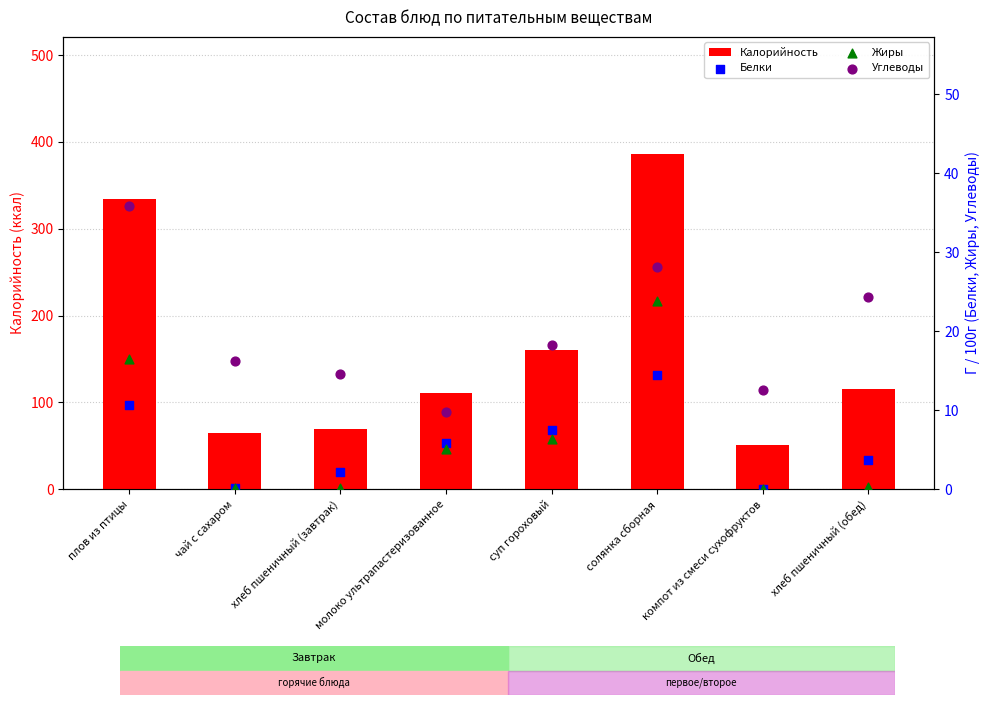

What are all the series names shown in the legend?

Калорийность, Белки, Жиры, Углеводы